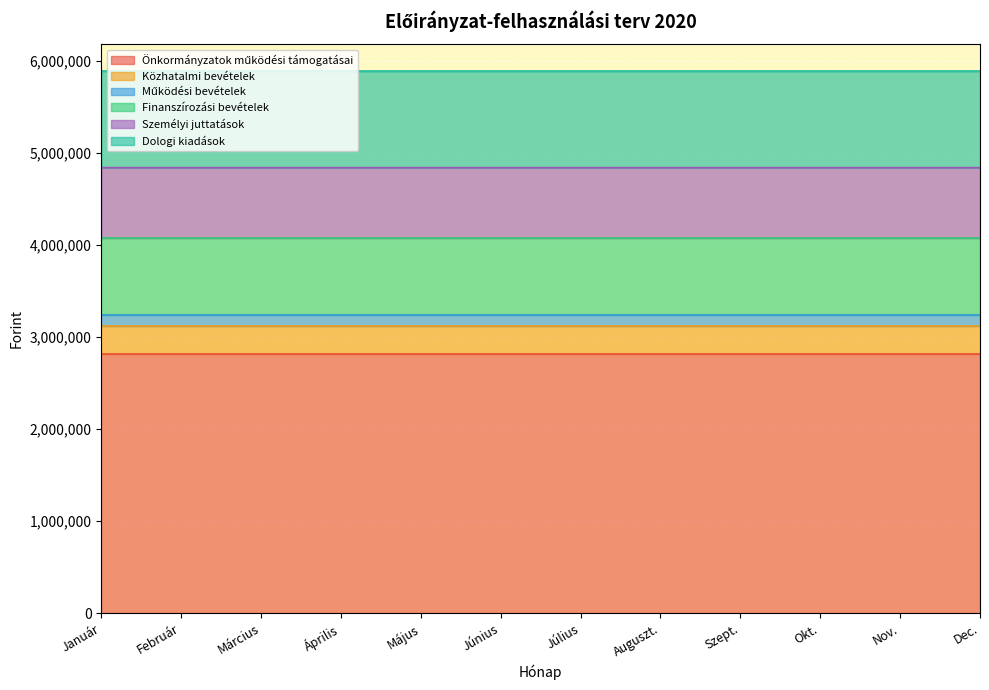

Is the value of Önkormányzatok működési támogatásai at Dec. greater than the value of Dologi kiadások at Július?

Yes